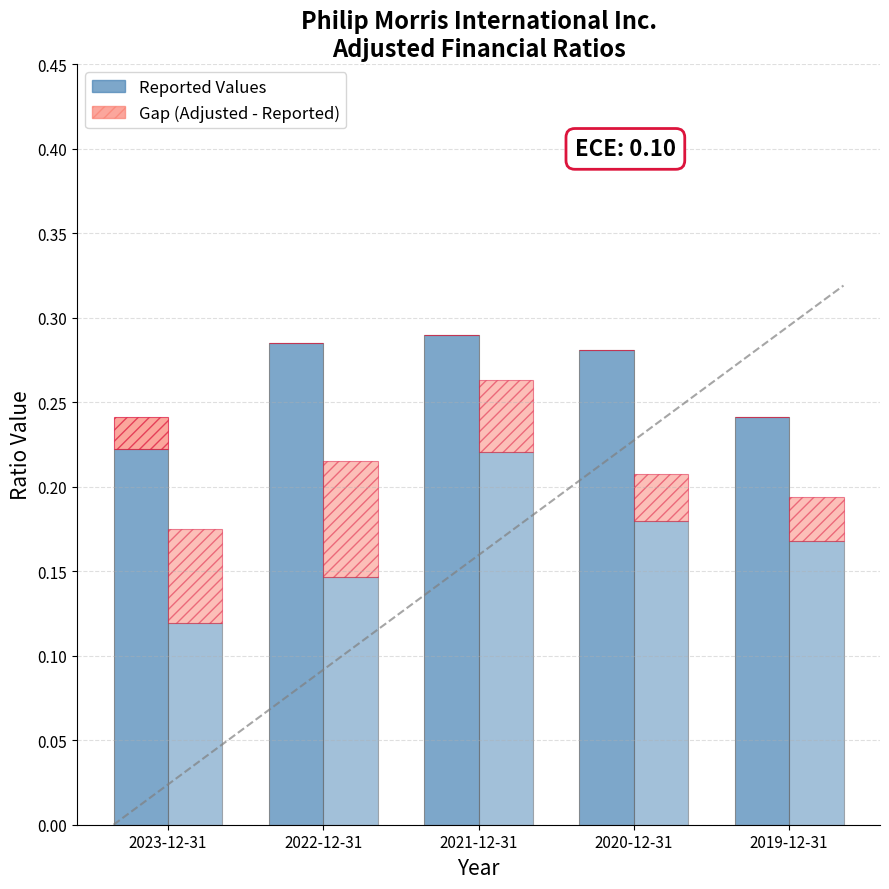

The Reported ROA series shows 0.1 at 2022-12-31. True or false?

False